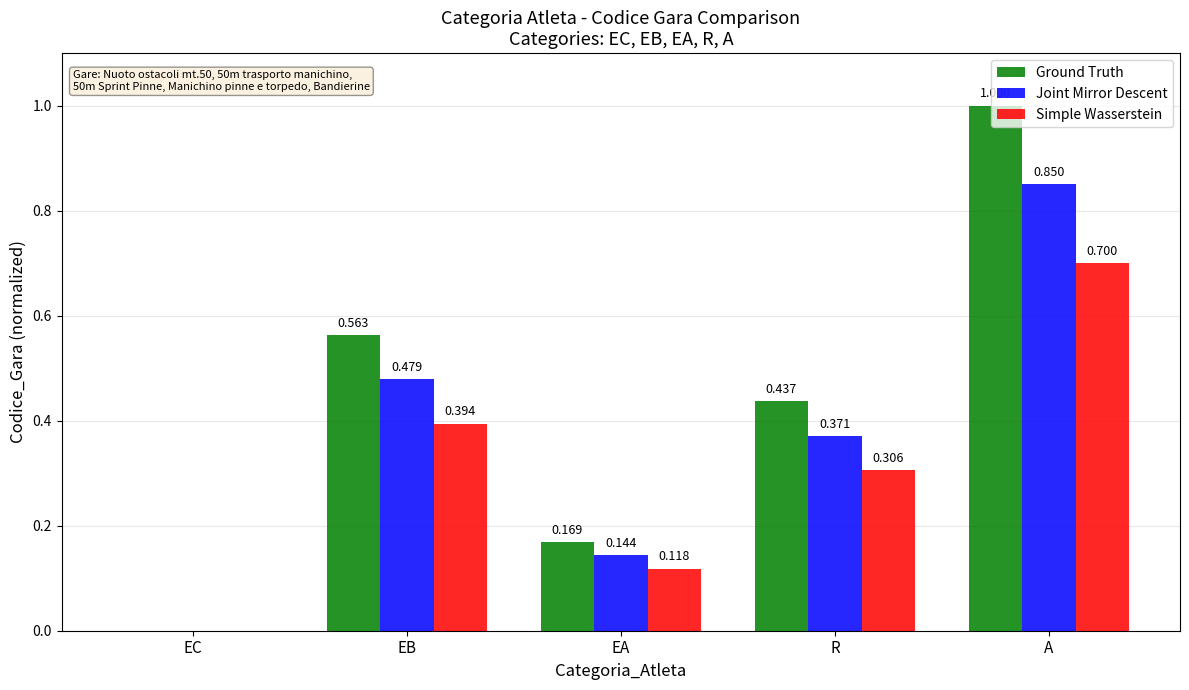

At which label is Ground Truth closest to 0?

EC